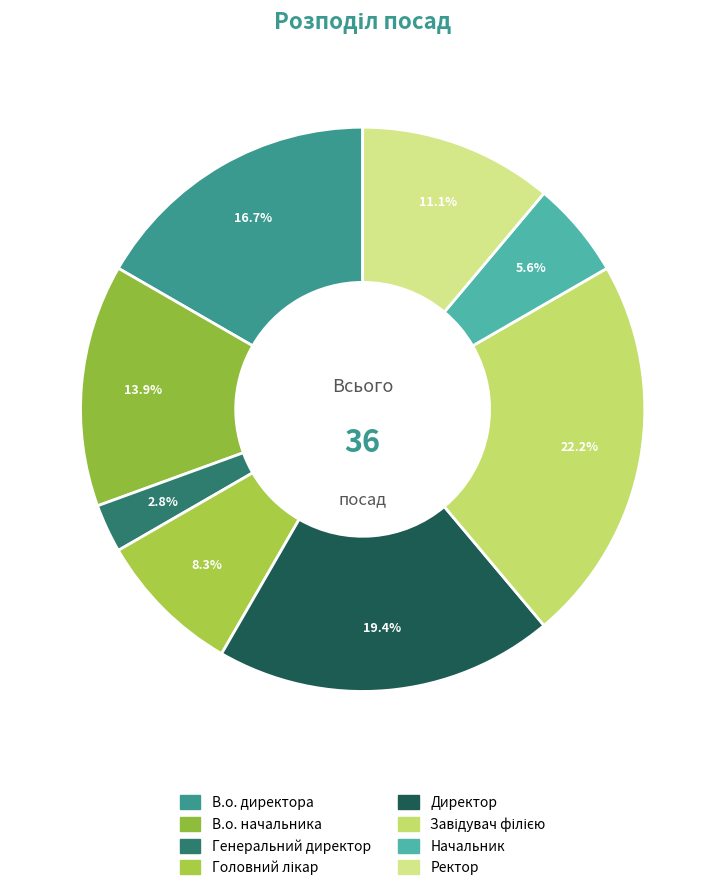

Is there any slice that represents more than half of the pie?

No